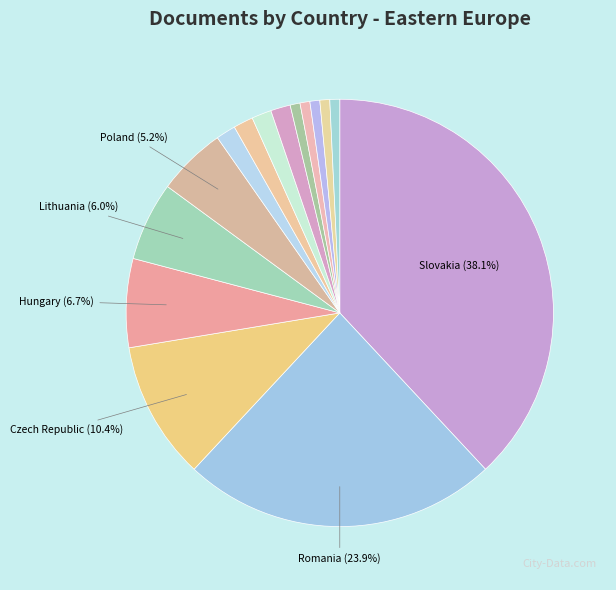

What is the smallest slice in the pie chart?

Ukraine